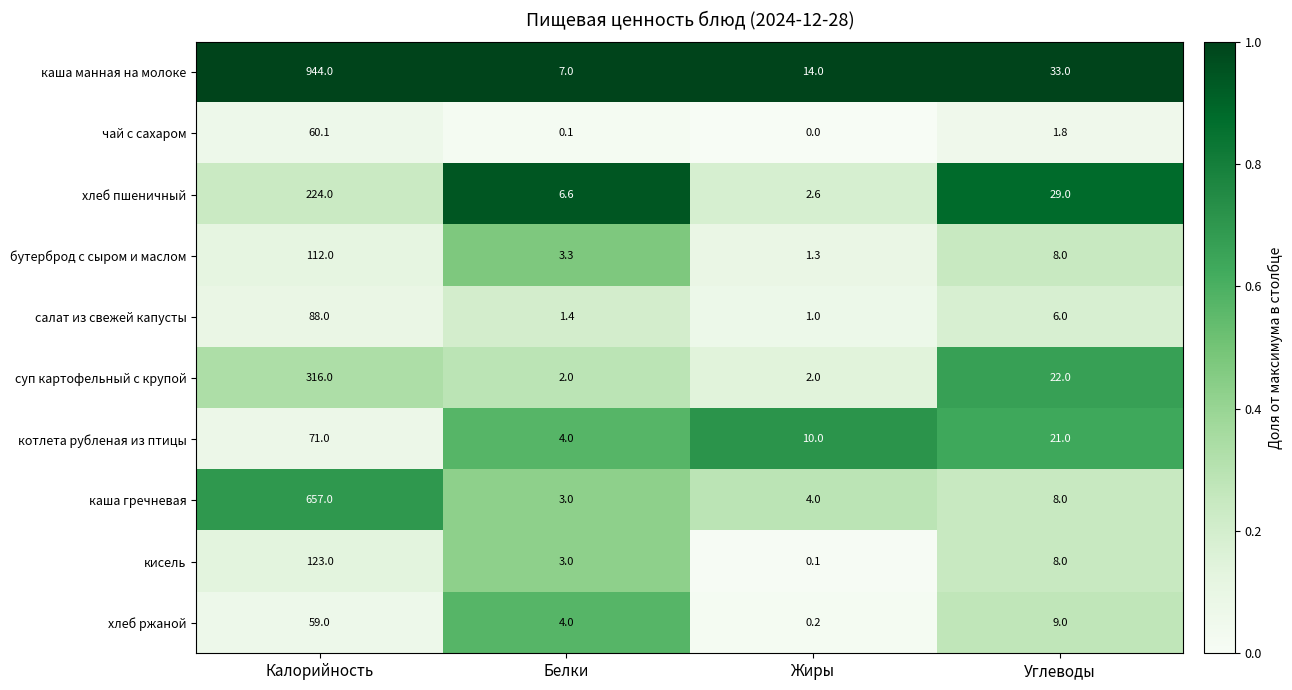

Where is кисель nearest to the value 61?

Углеводы